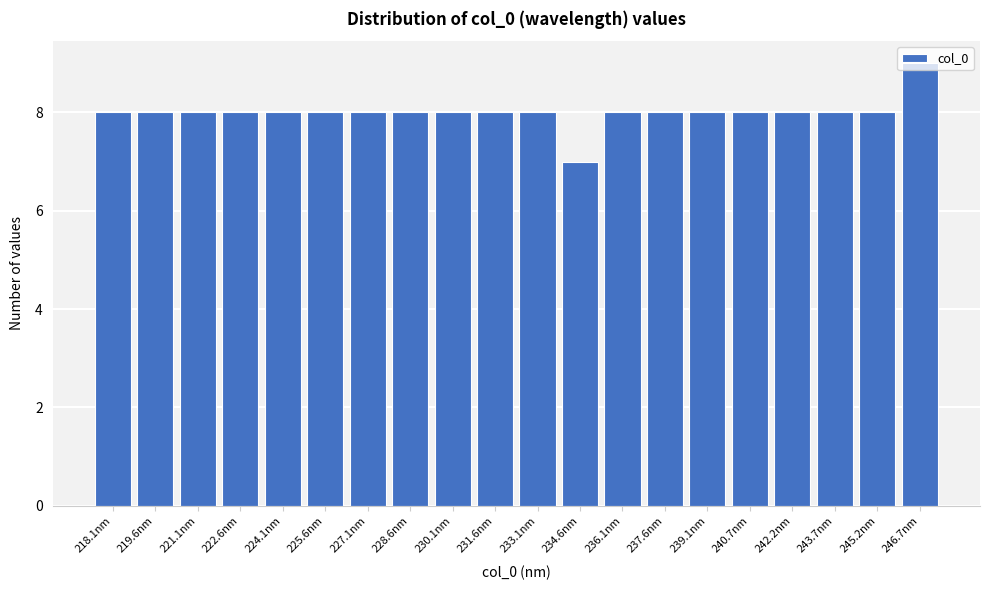

What position from the right is 231.6nm?

11